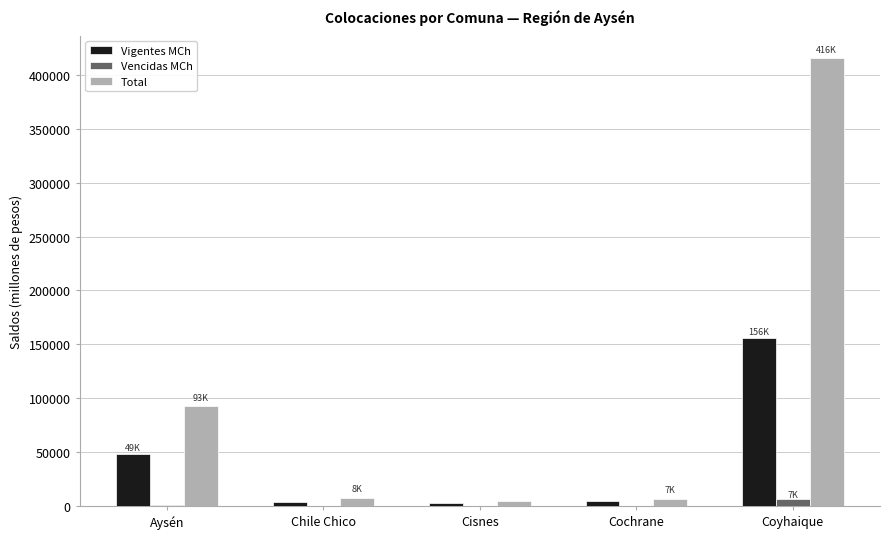

Is it true that Vencidas MCh equals 565.5 at Aysén?

True